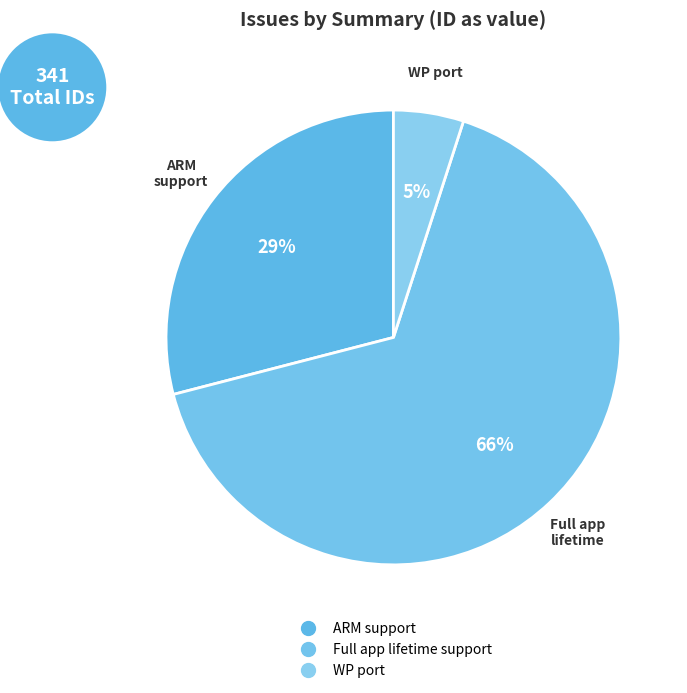

Is the sum of WP port and ARM support greater than half?

No